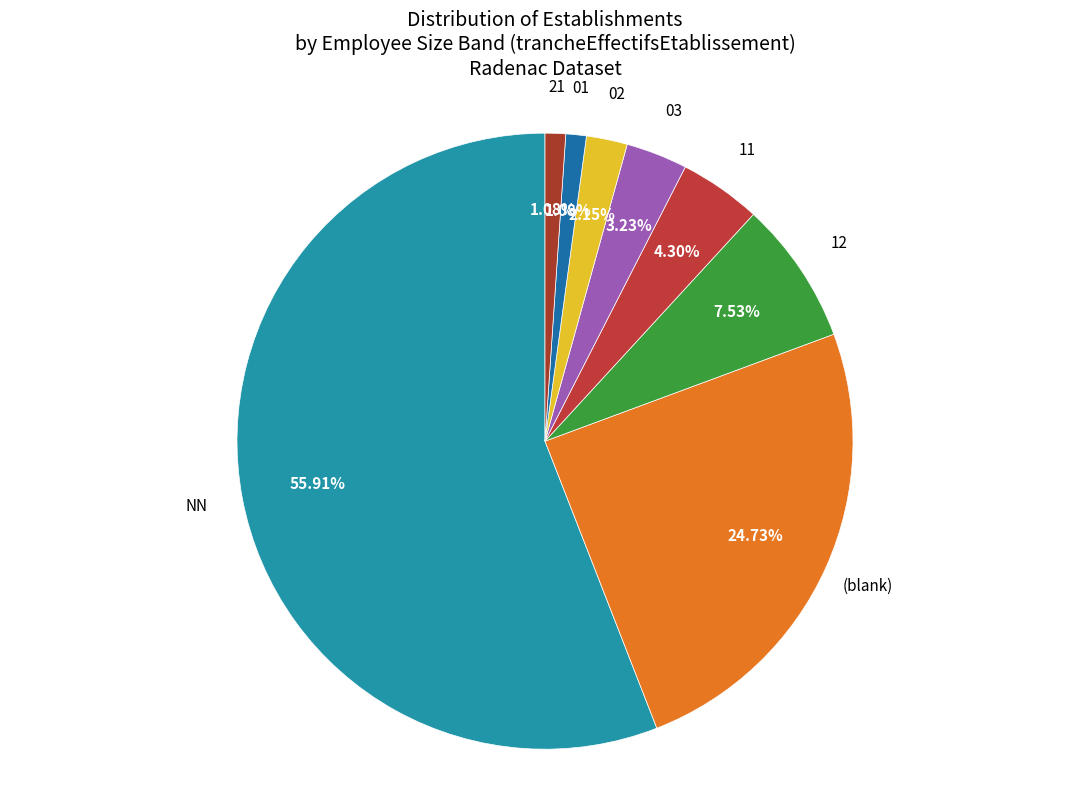

Combined, do 02 and 12 account for over 50%?

No